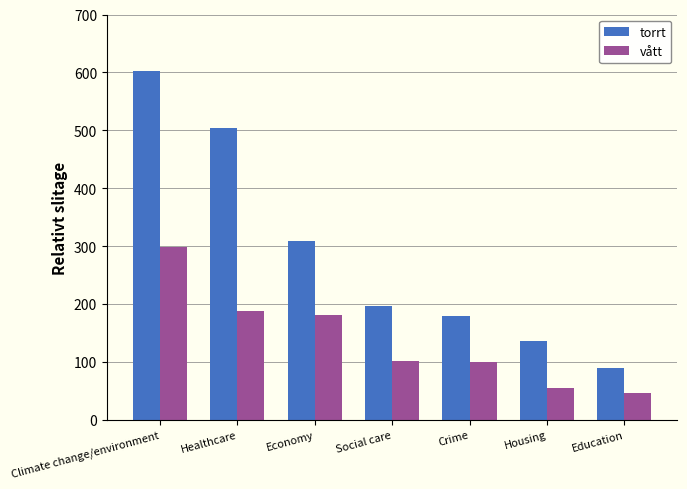

How many bars are there in total?

14